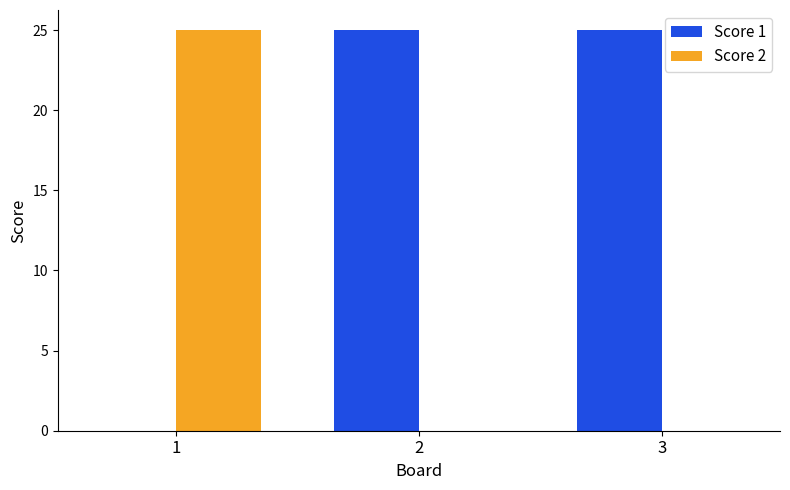

True or false: Score 1 has a value of 25 at 3.

True